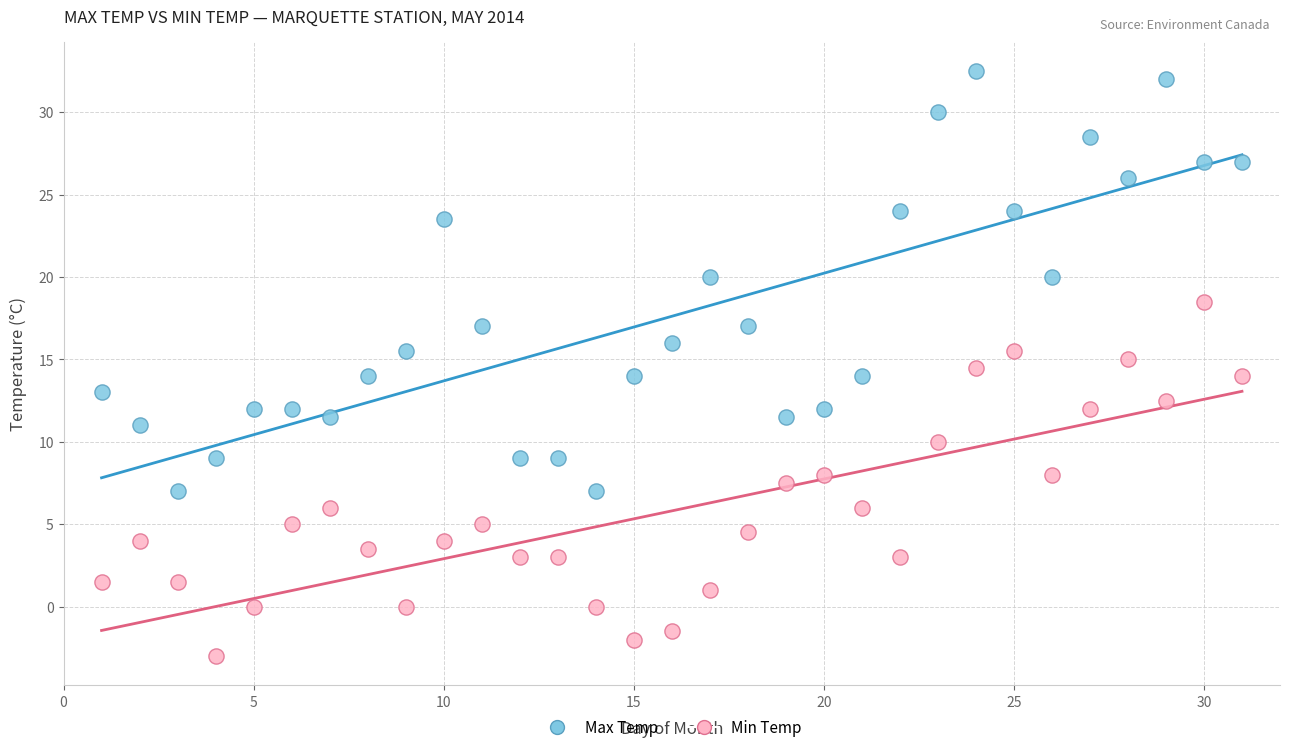

Across all data points, what is the range of X values (max minus min)?

30.0